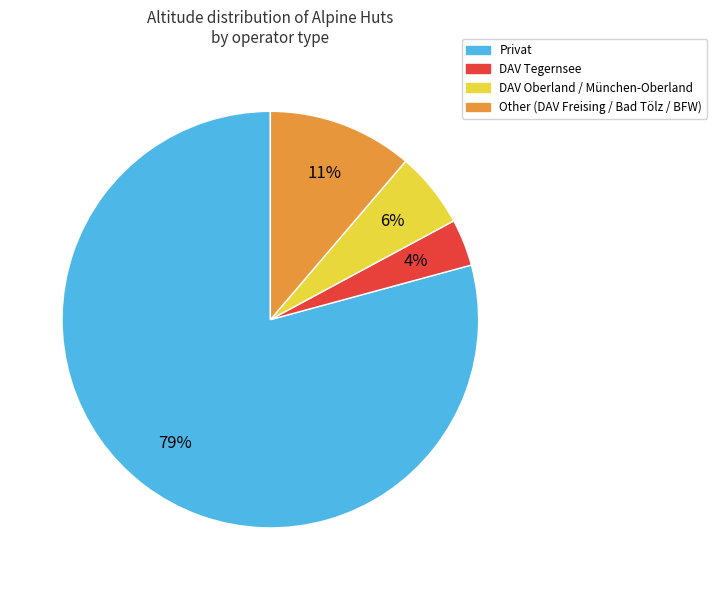

How many segments does this pie chart have?

4